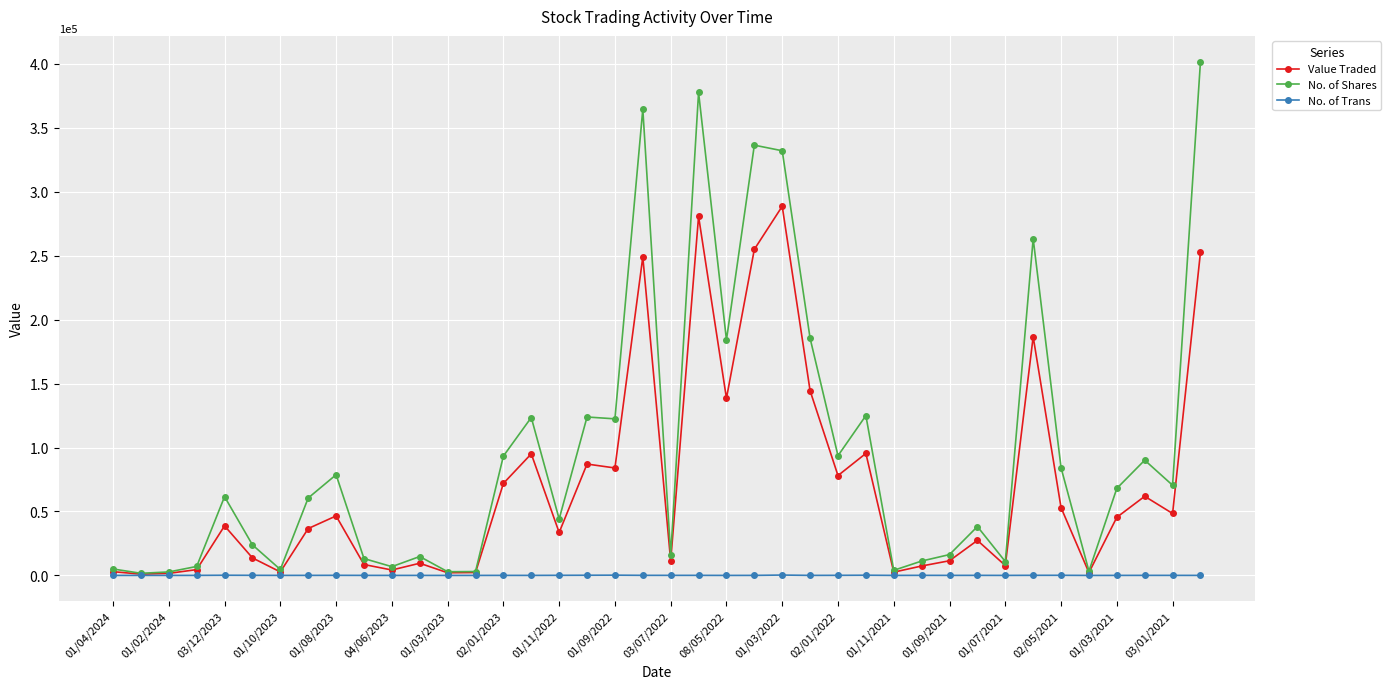

In Value Traded, how many points are higher than both neighbors (excluding endpoints)?

12